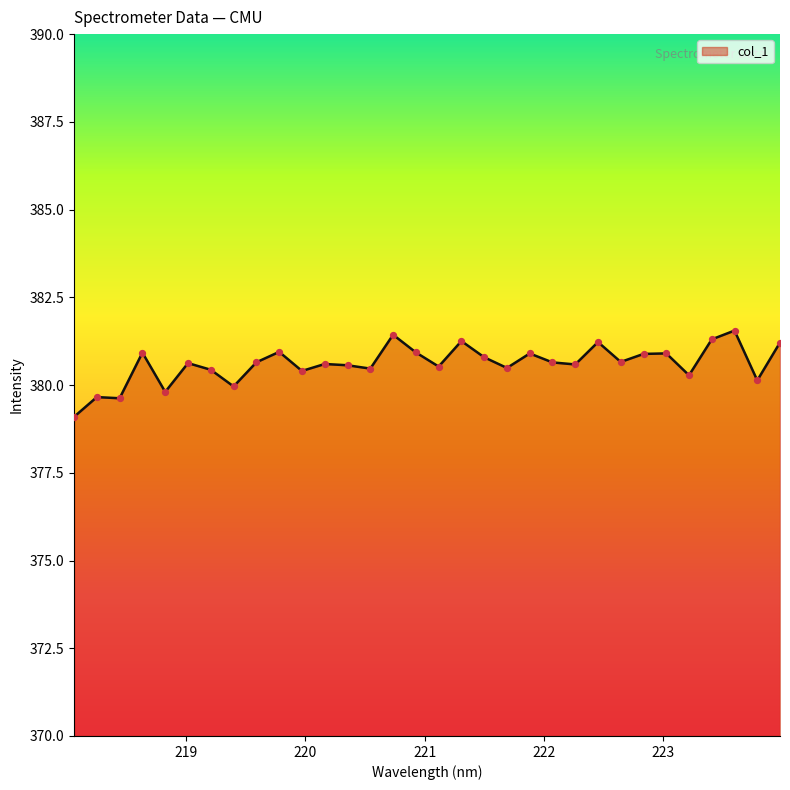

What is the maximum value shown in the chart?

381.6